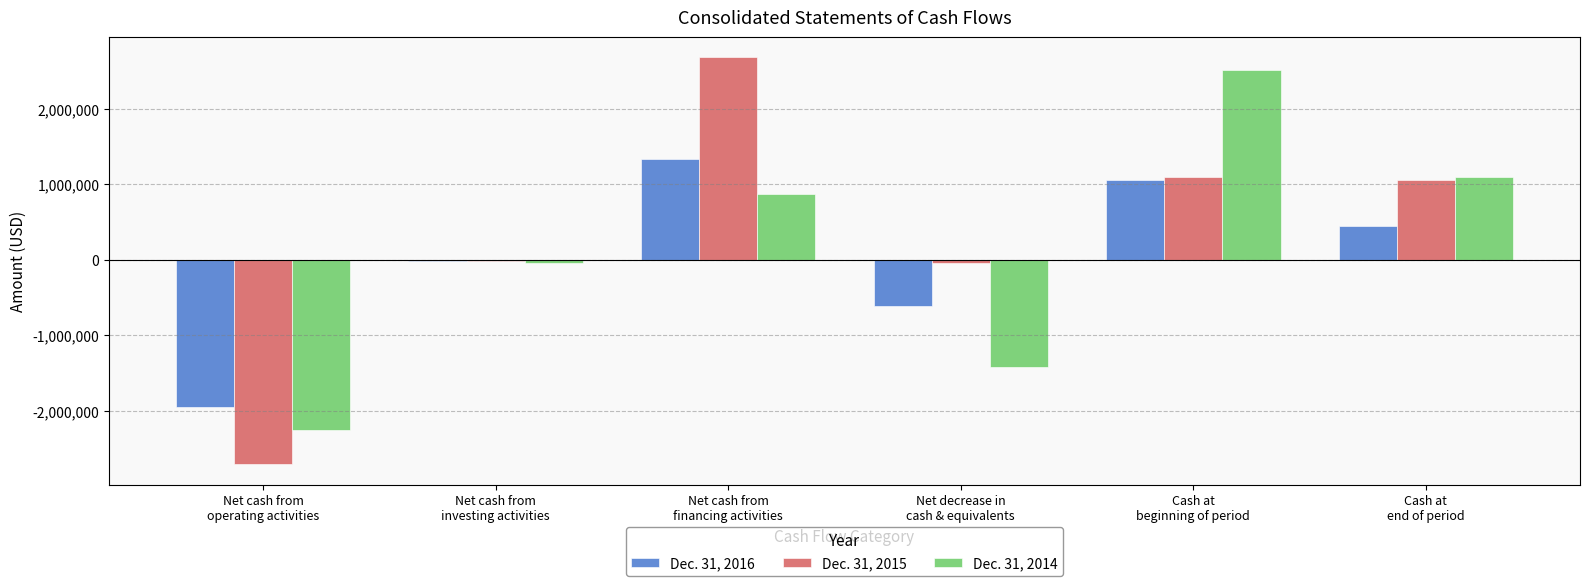

What value does the Dec. 31, 2016 series have at Cash at
beginning of period?

1060348